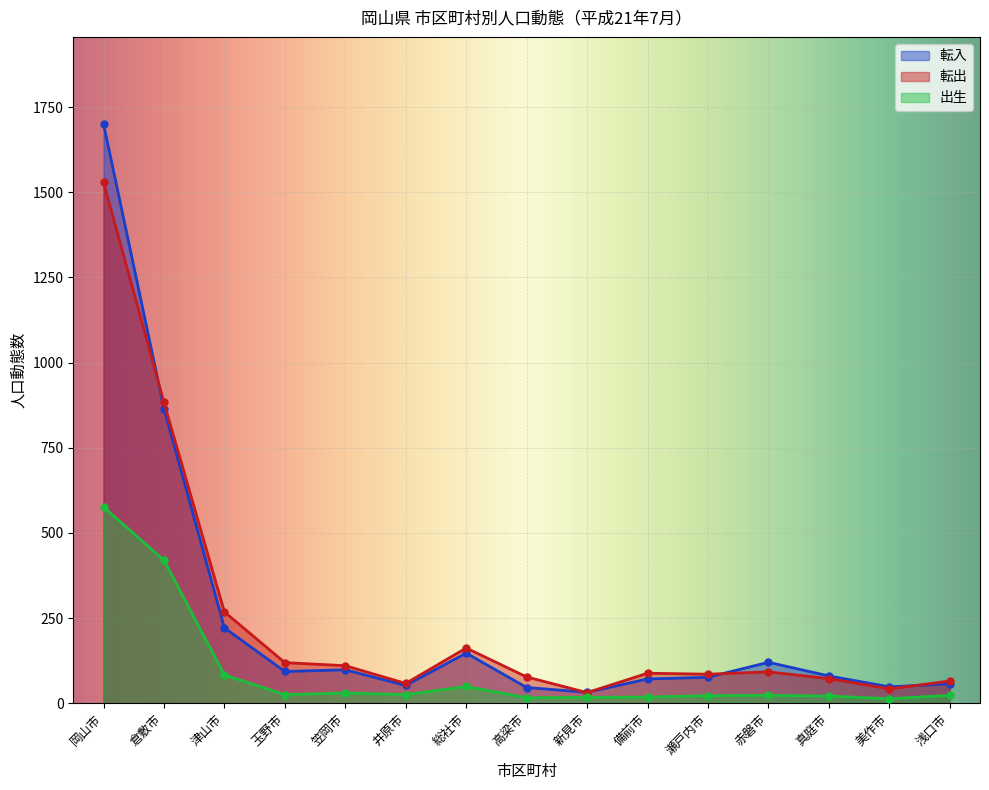

What is the difference between the 転出 values at 津山市 and 真庭市?

196